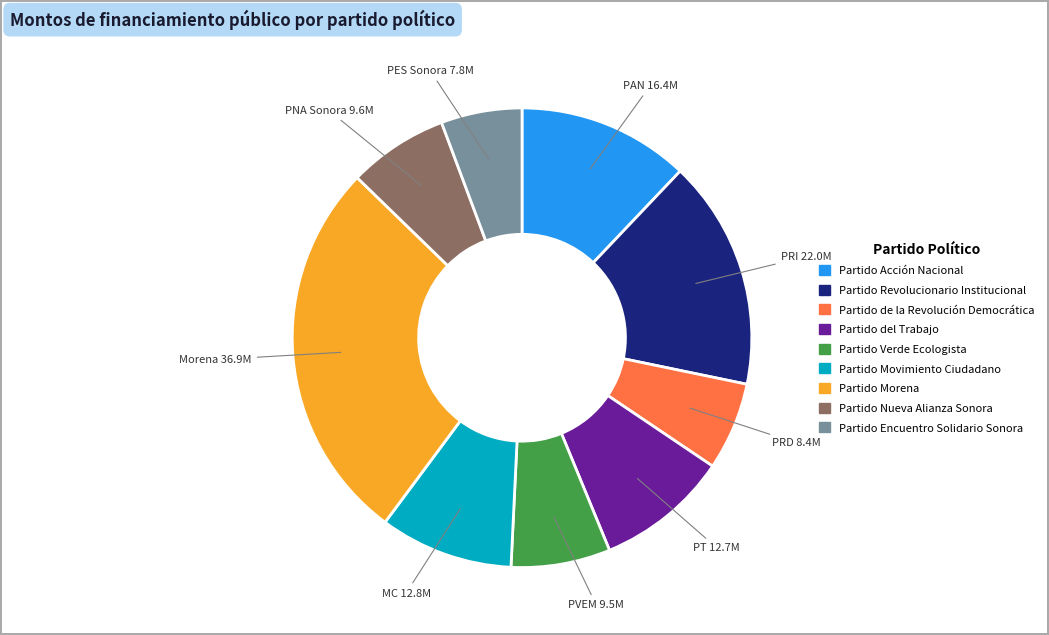

Is it true that Partido Movimiento Ciudadano is 9% of the pie?

True